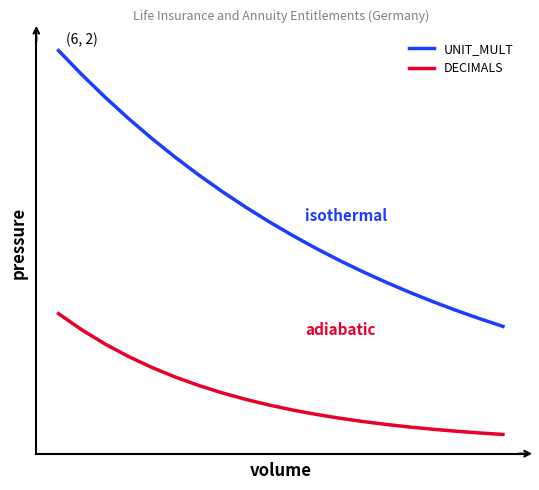

List the series in order of their overall mean, highest first.

UNIT_MULT, DECIMALS